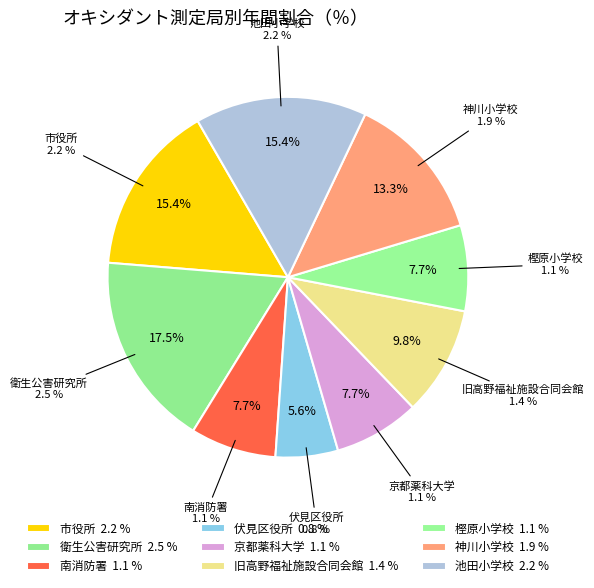

What portion of the pie excludes 南消防署?

92.3%